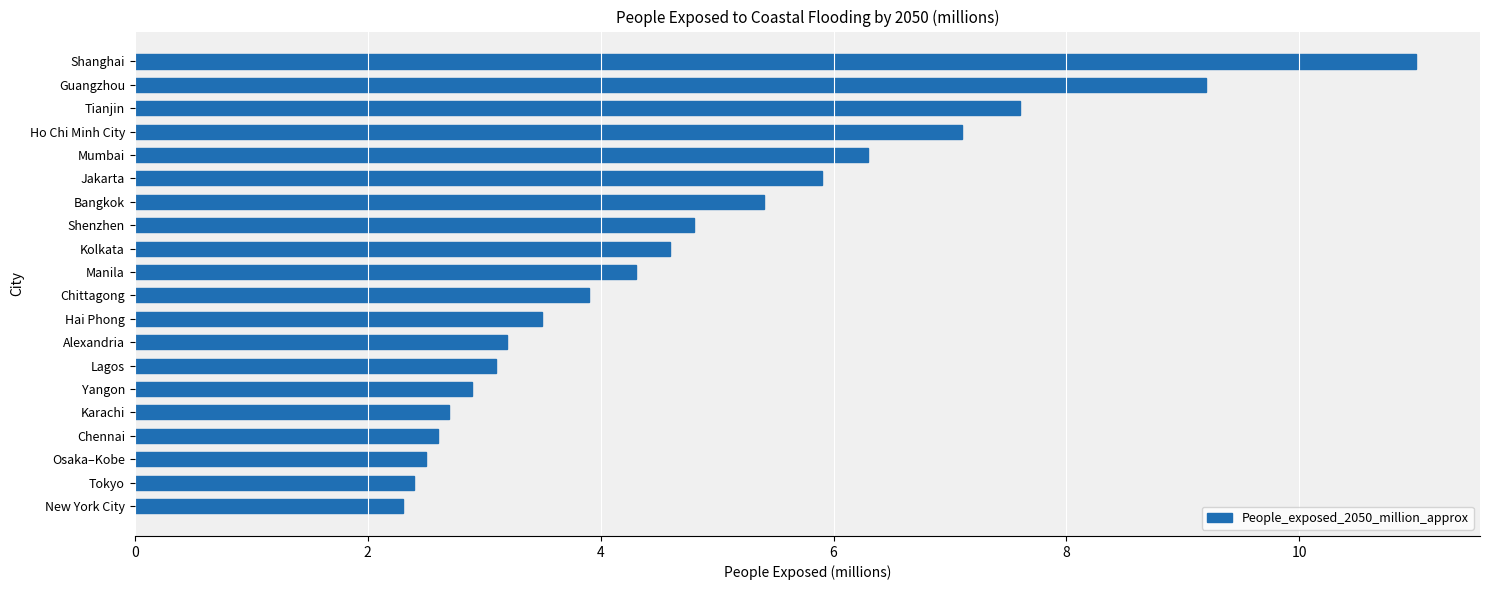

Rank the categories by value from highest to lowest.

Shanghai, Guangzhou, Tianjin, Ho Chi Minh City, Mumbai, Jakarta, Bangkok, Shenzhen, Kolkata, Manila, Chittagong, Hai Phong, Alexandria, Lagos, Yangon, Karachi, Chennai, Osaka–Kobe, Tokyo, New York City